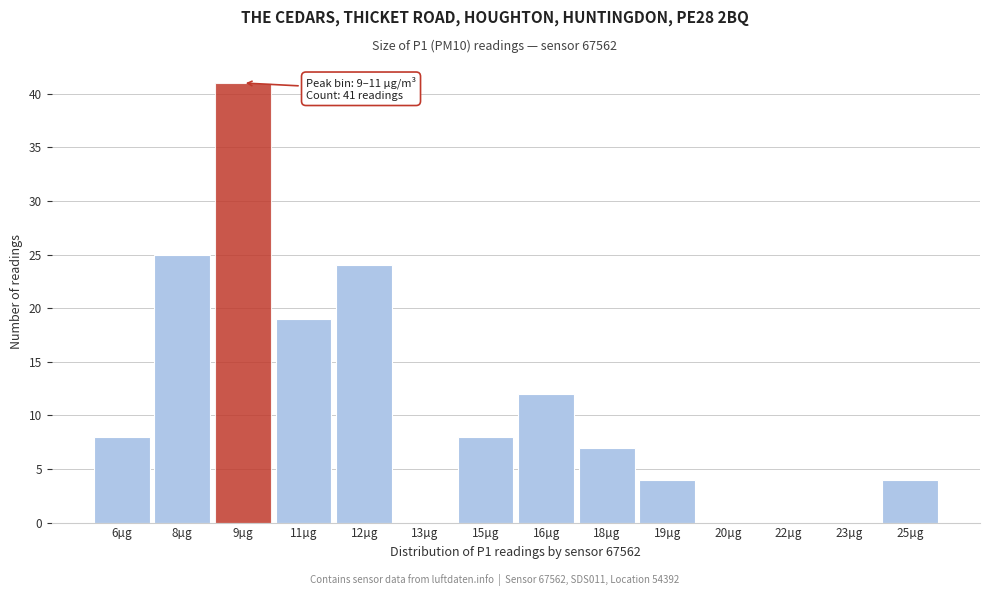

Reading left to right, transcribe all the data shown in this chart.

6µg=8	8µg=25	9µg=41	11µg=19	12µg=24	13µg=0	15µg=8	16µg=12	18µg=7	19µg=4	20µg=0	22µg=0	23µg=0	25µg=4